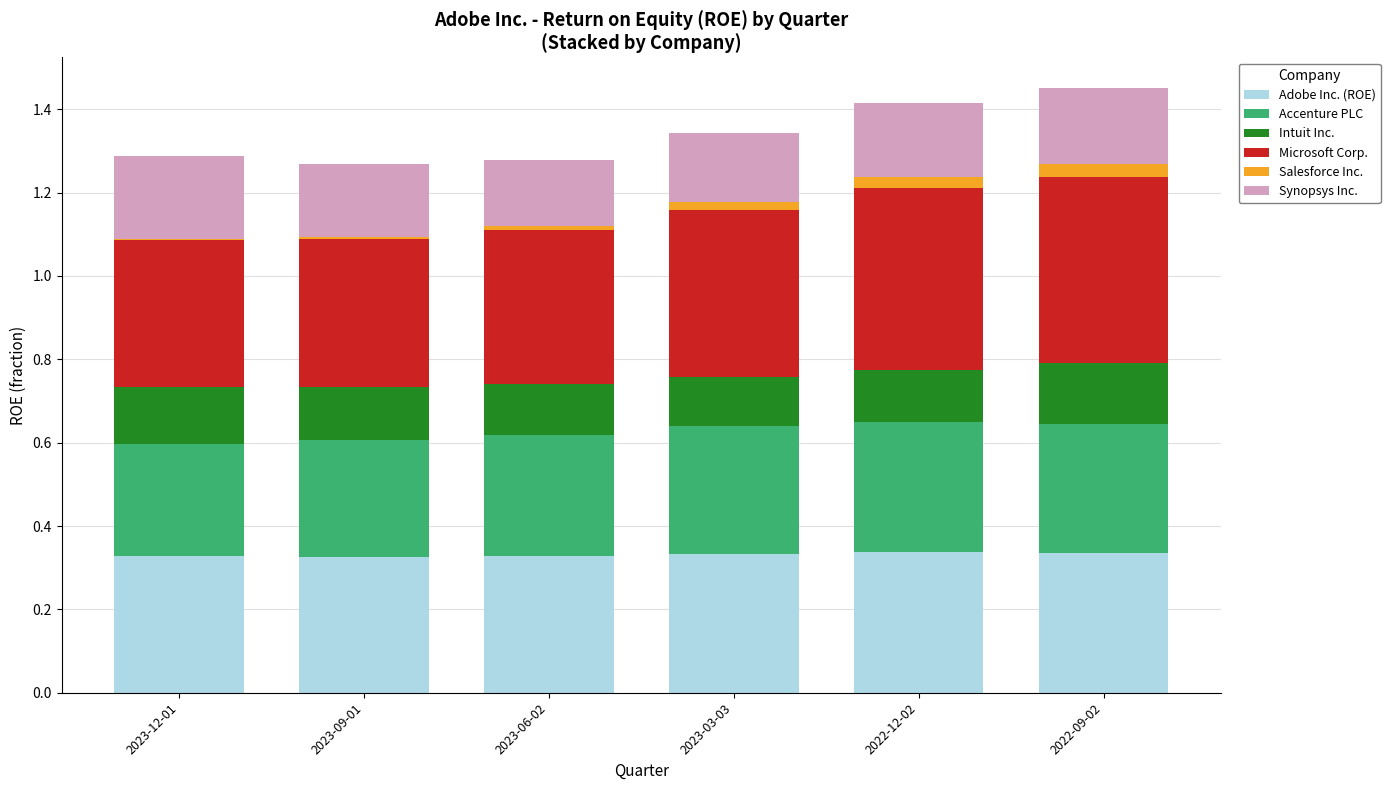

Does the chart contain stacked bars?

Yes